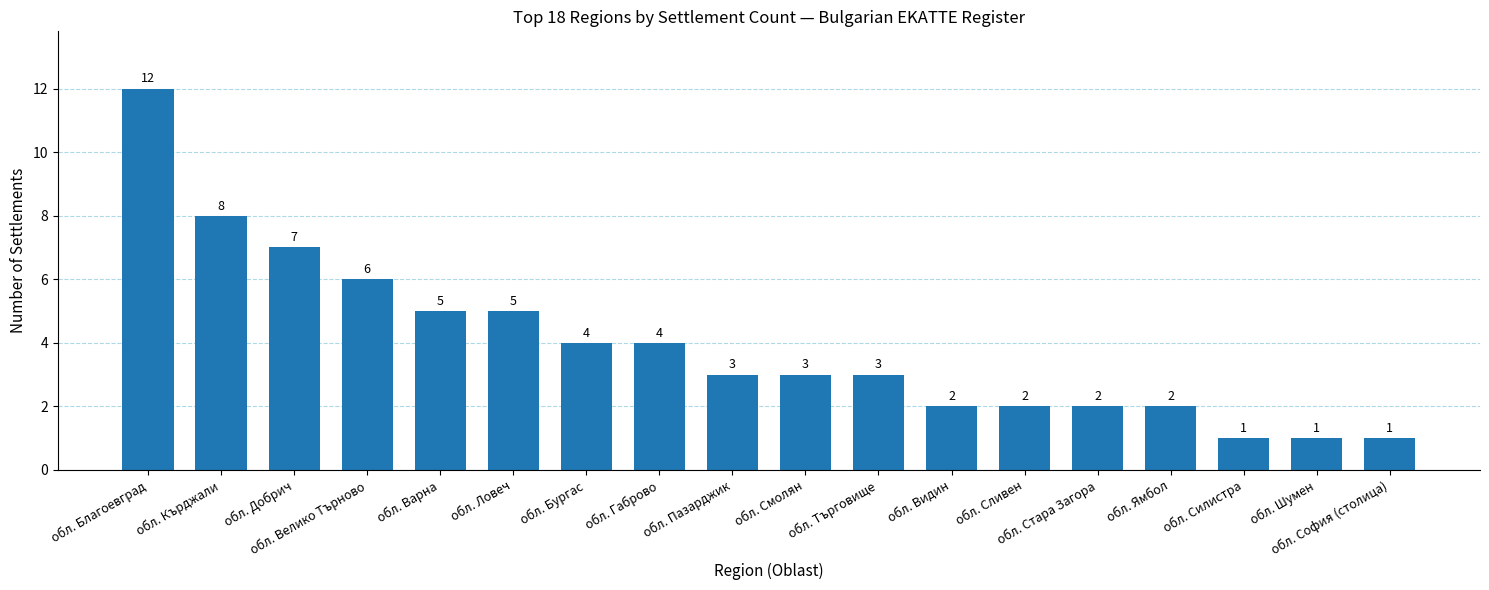

Is it true that the value at обл. Смолян is 5?

False